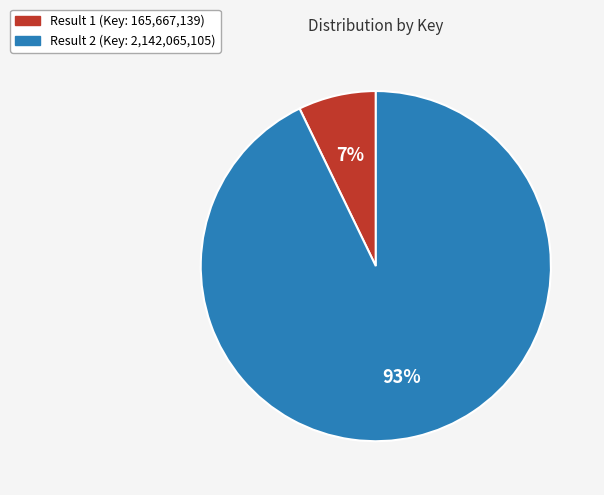

True or false: Result 2 (Key: 2,142,065,105) accounts for 93% of the total.

True